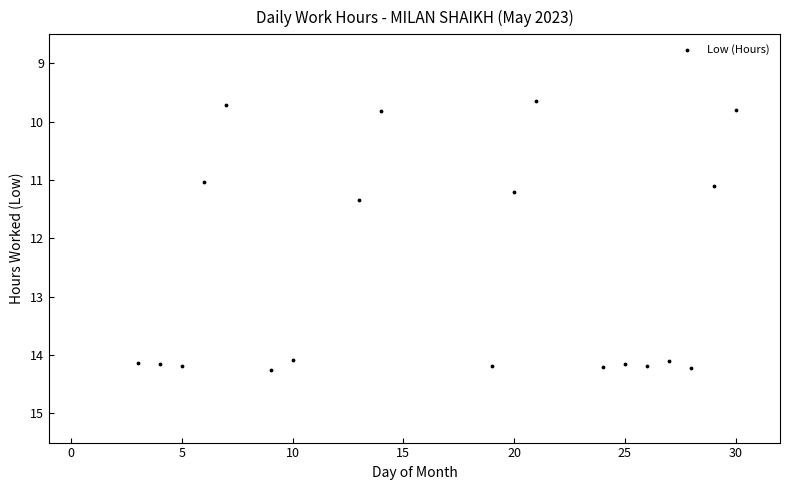

What is the range of Y values (max minus min)?

4.6